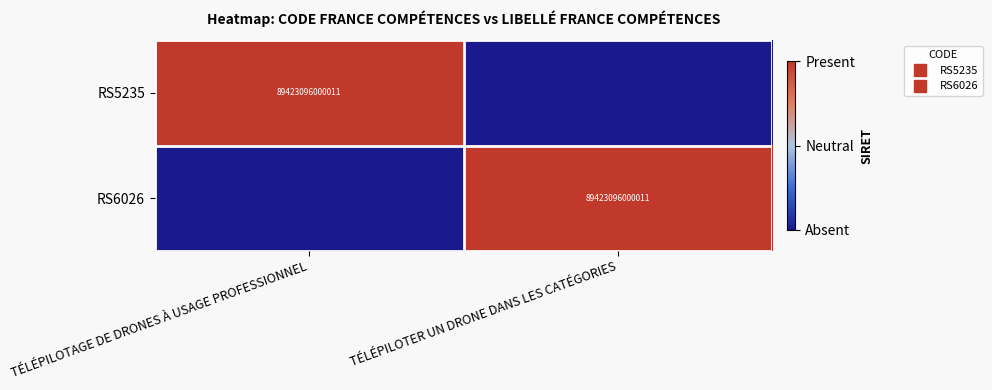

How many values in RS5235 are below zero?

1